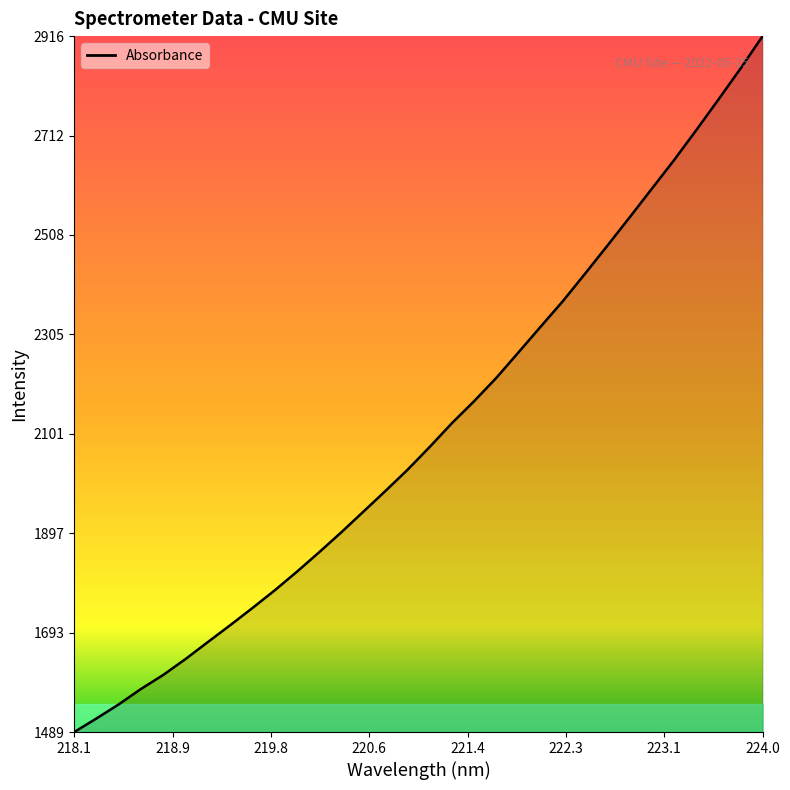

True or false: there are more than 0 points higher than both neighbors.

False